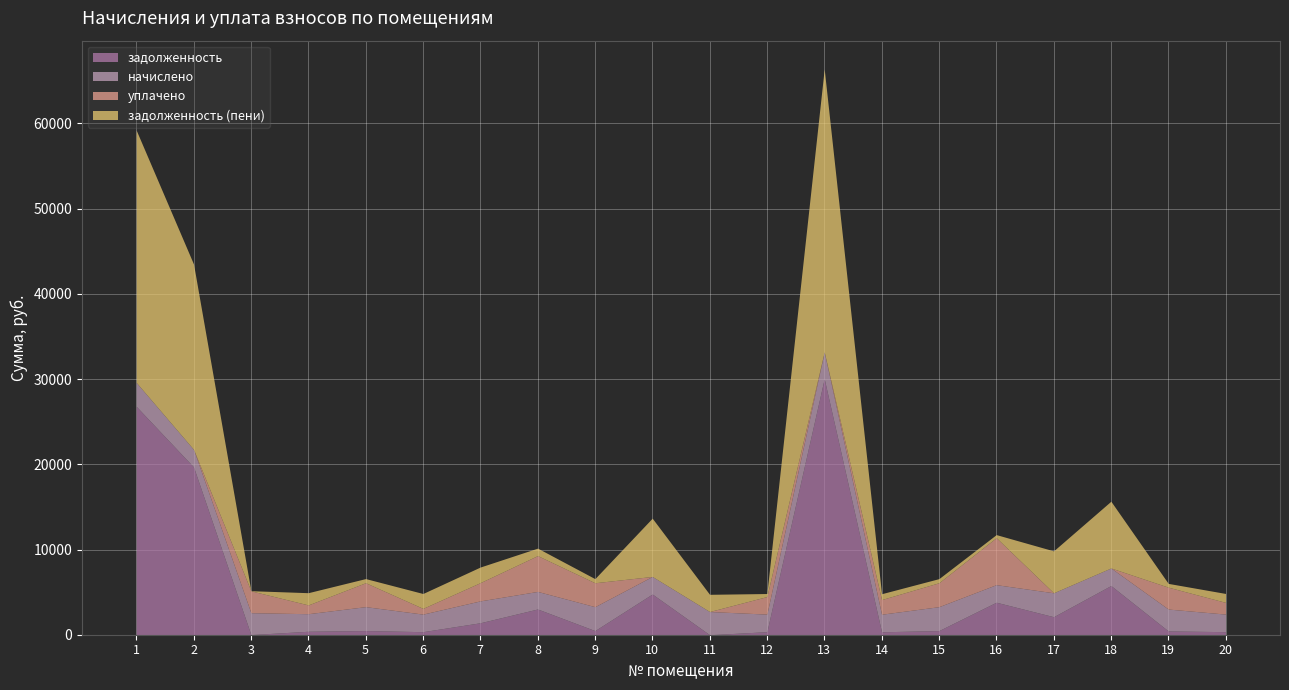

At which label is уплачено closest to 2756?

5